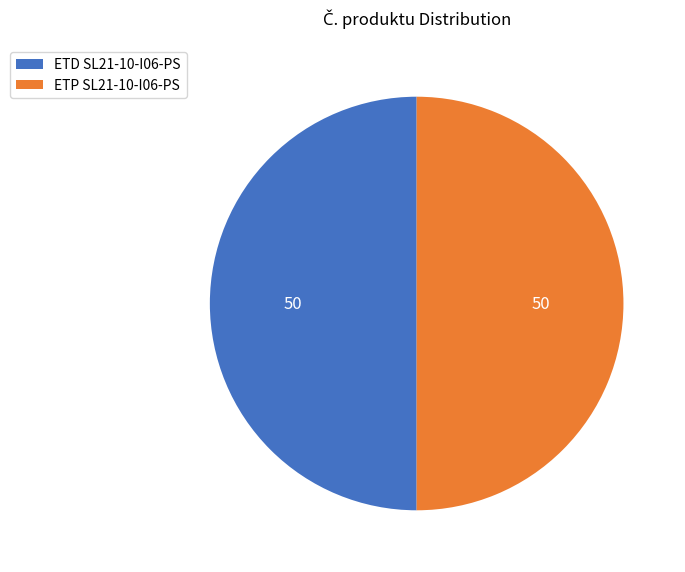

Approximately how many times larger is the value at ETD SL21-10-I06-PS compared to ETP SL21-10-I06-PS?

1.0